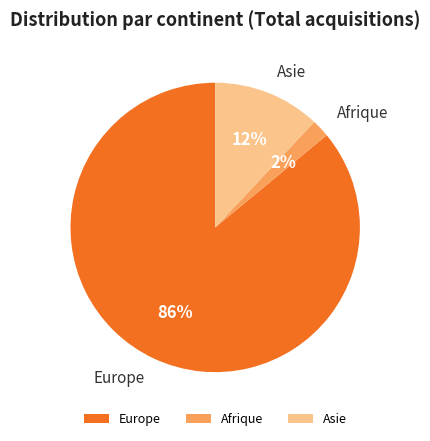

Combined, do Europe and Asie account for over 50%?

Yes